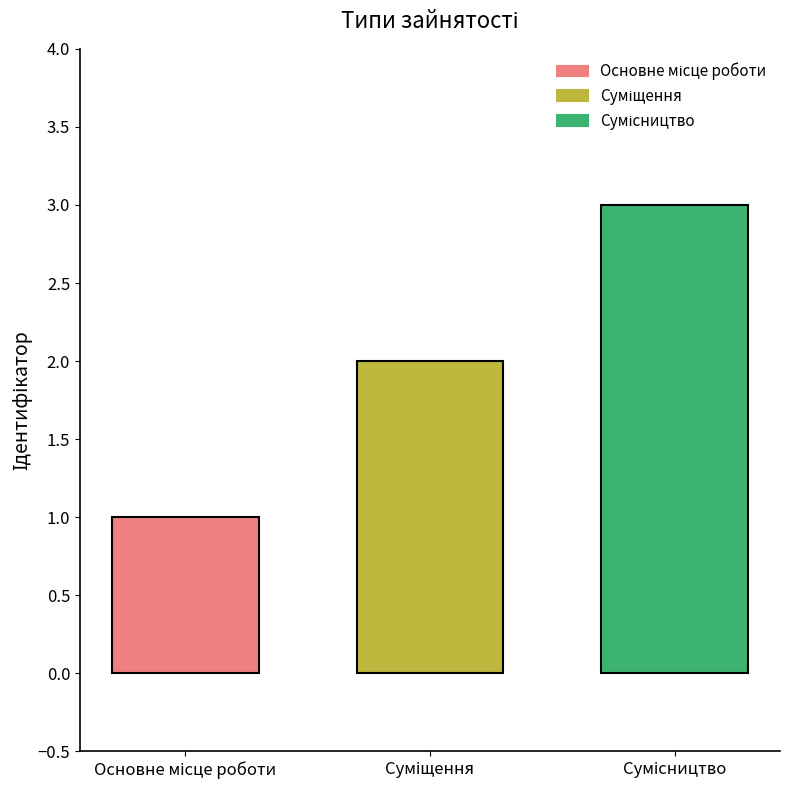

What is the sum of all values?

6